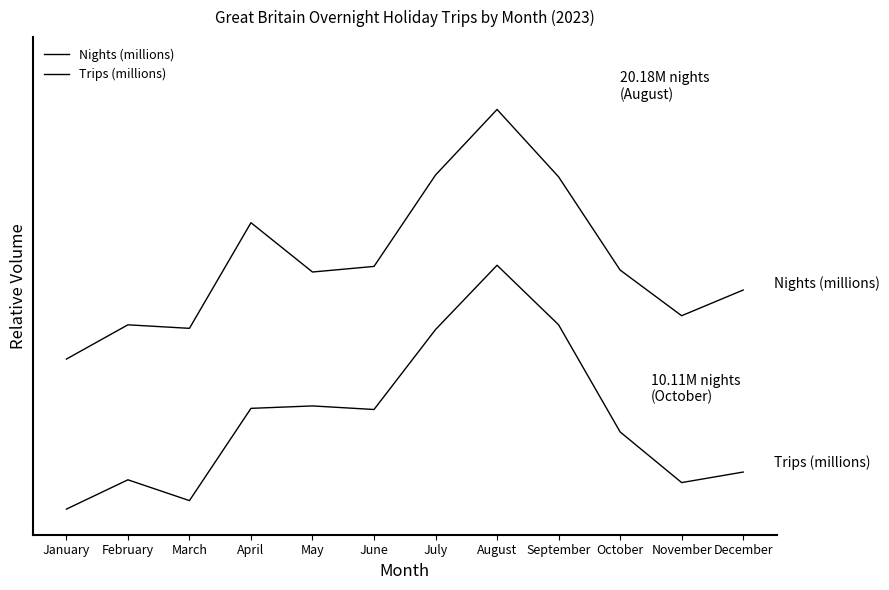

How many categories are shown in the chart?

12